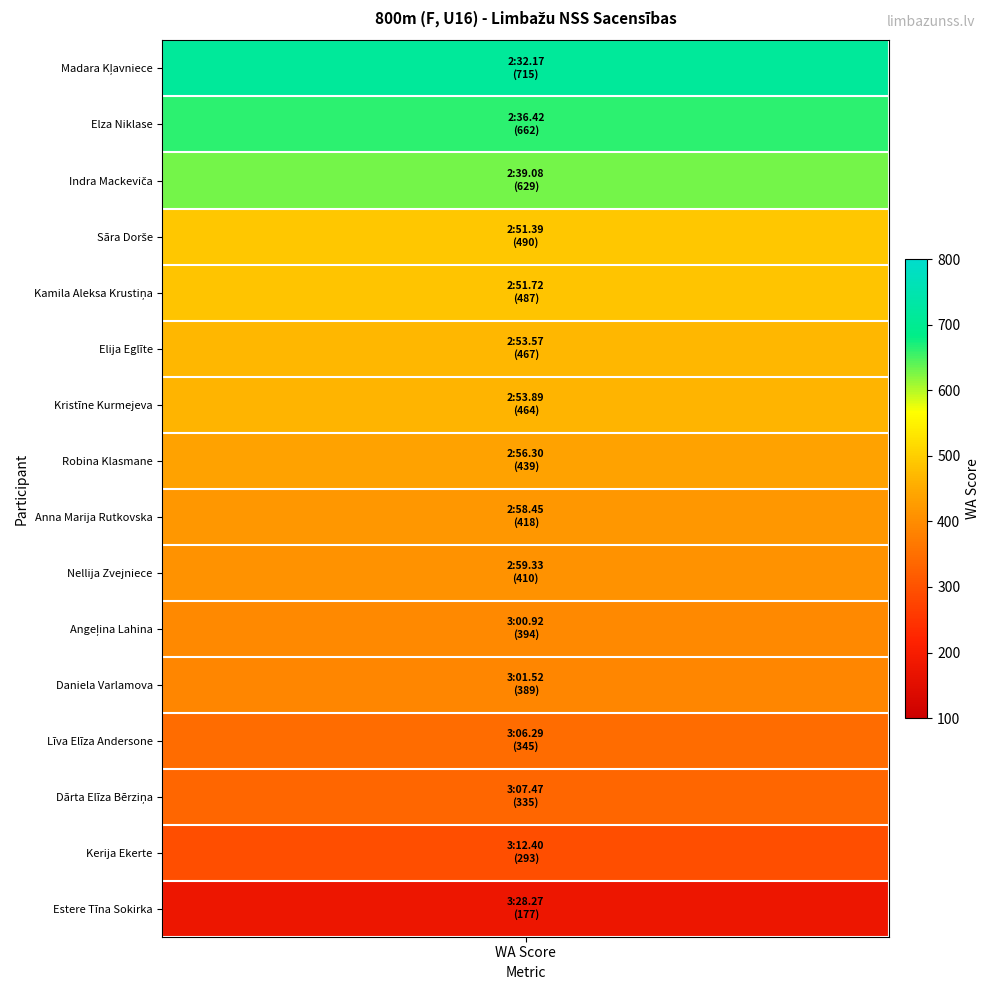

What is the difference between the maximum and minimum values?

538